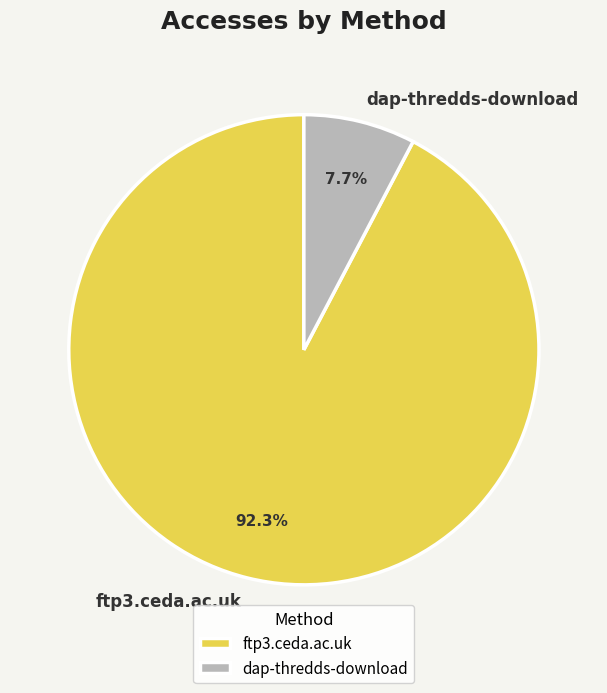

Does ftp3.ceda.ac.uk account for over 50% of the chart?

Yes